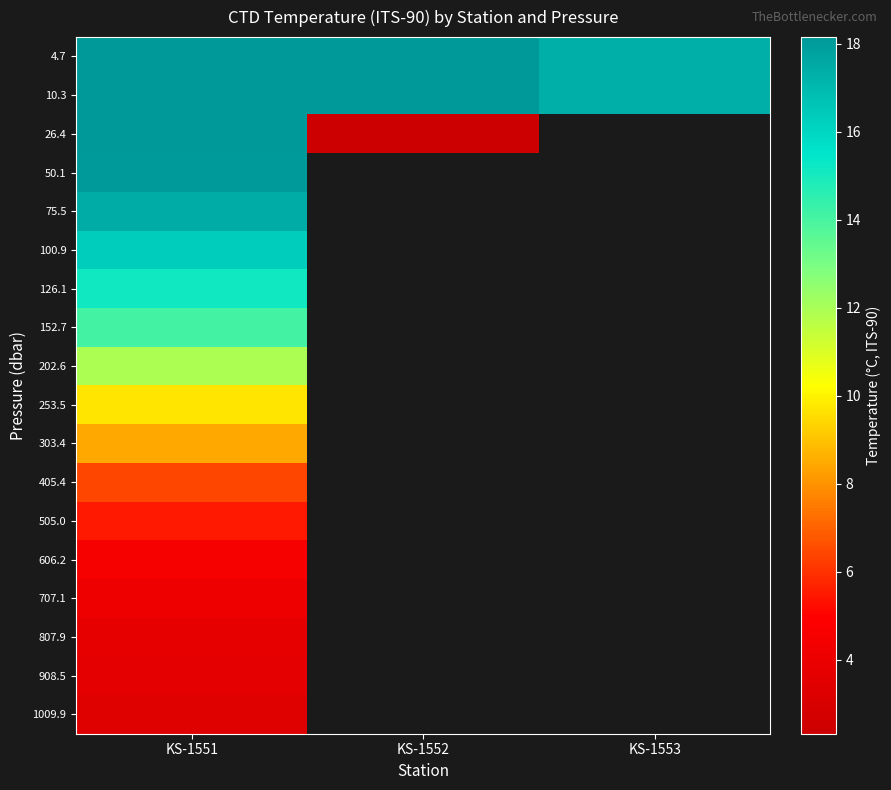

The value of 100.9 at KS-1551 is 16.3. True or false?

True